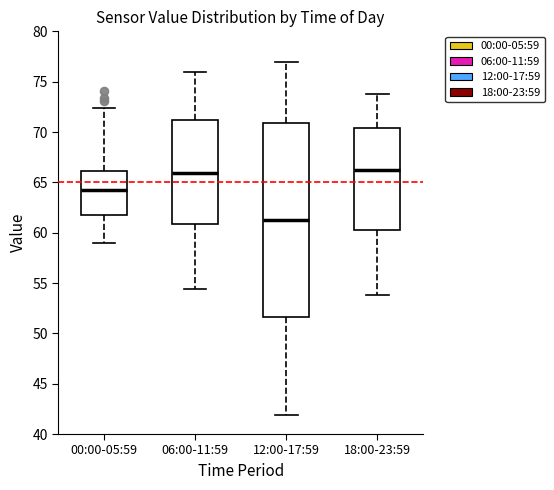

Which box's median line is the lowest?

12:00-17:59